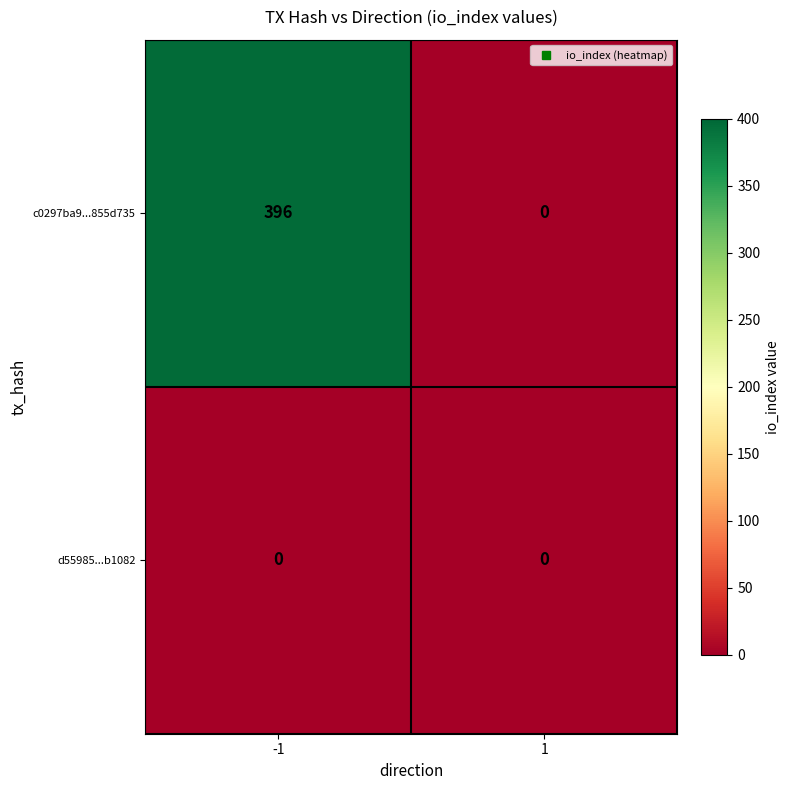

What is the total value across all series at -1?

396